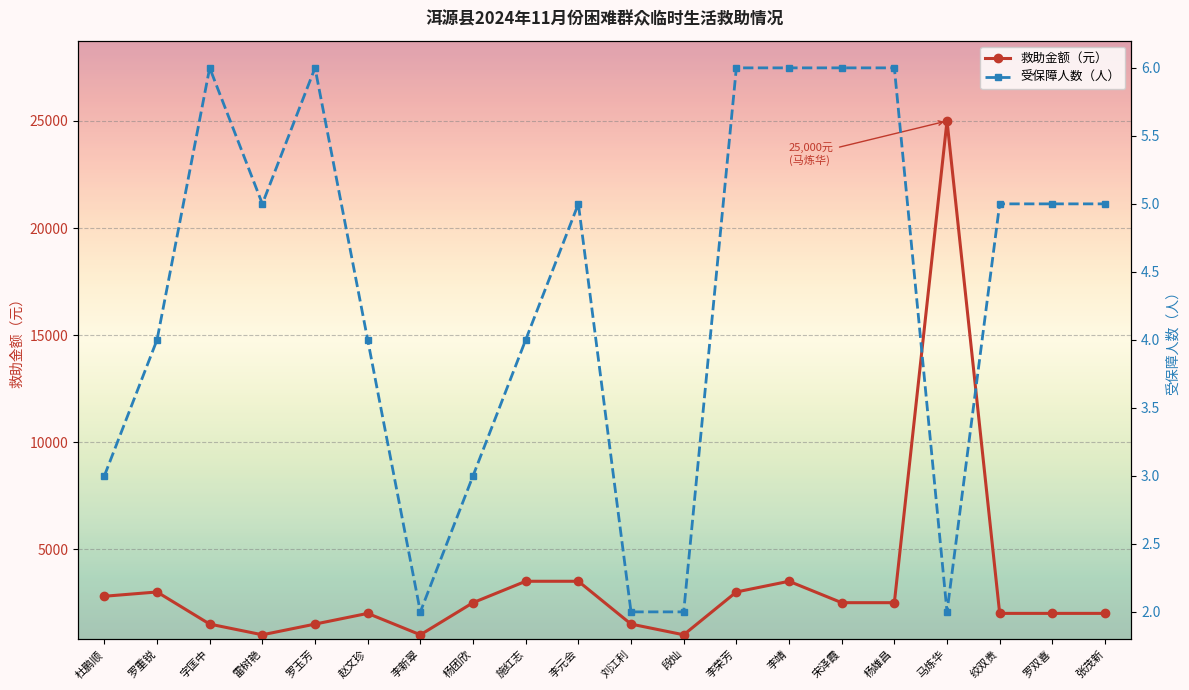

Rank the series by their maximum value, from lowest to highest.

受保障人数（人）, 救助金额（元）